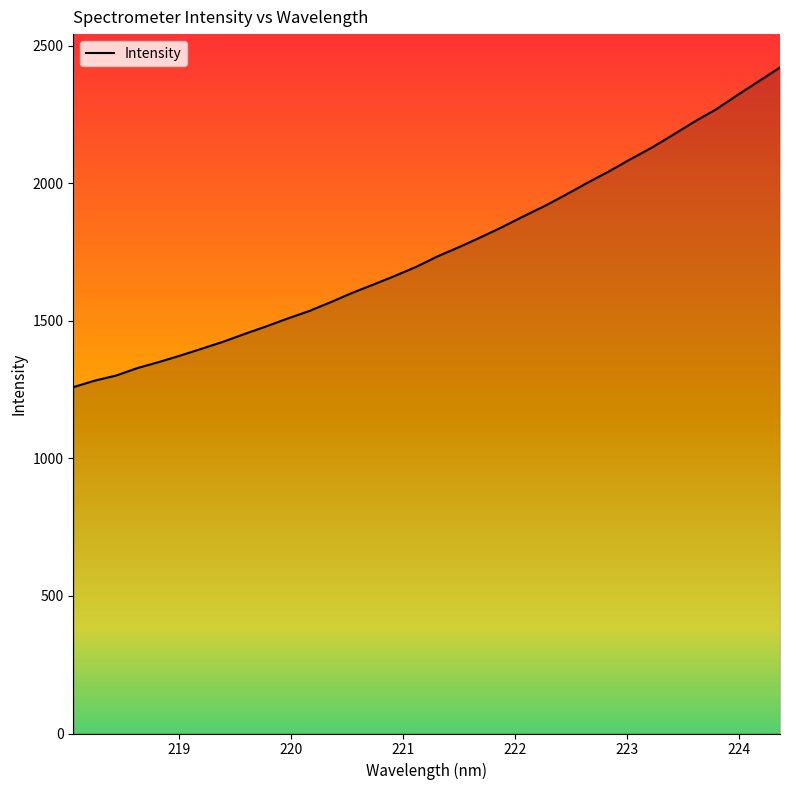

What is the difference between the maximum and minimum values?

1162.4